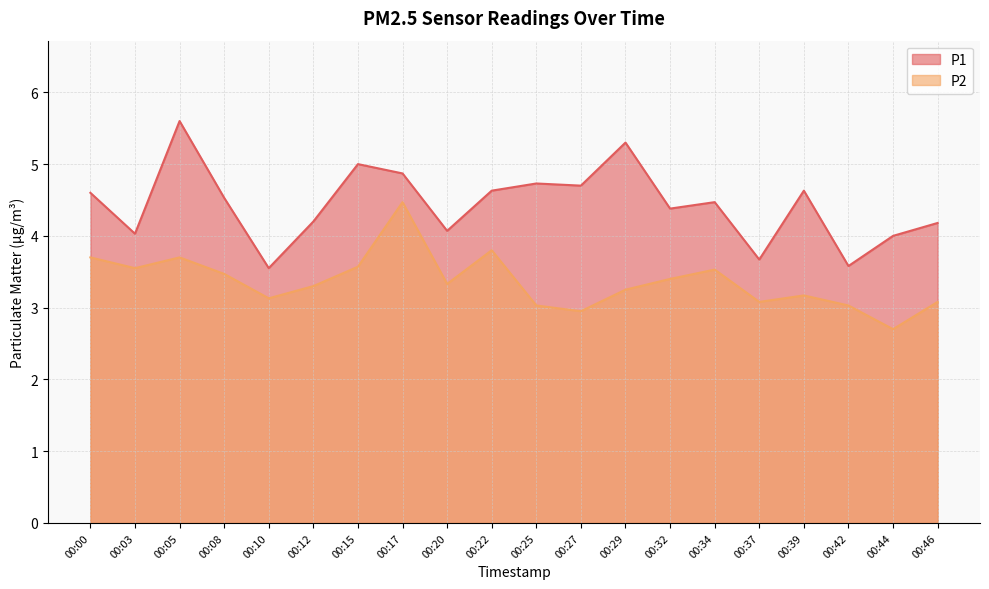

Count the number of categories in the chart.

20